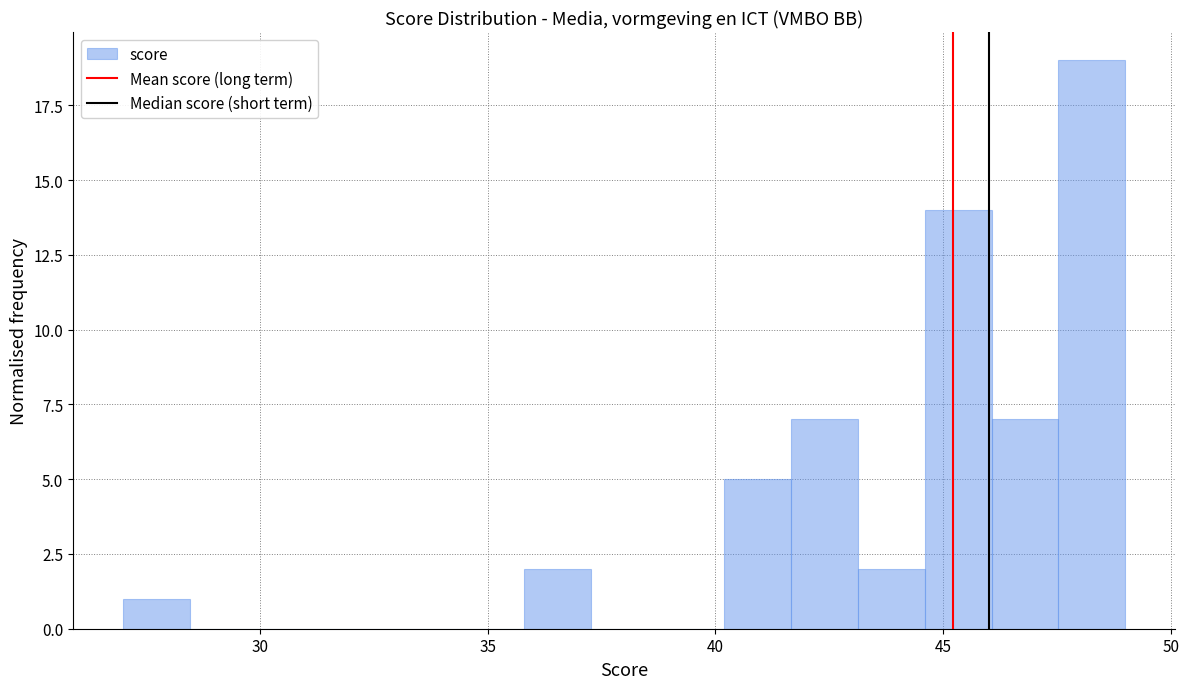

Read against the x-axis, roughly where is the centre of the tallest bar?

48.5